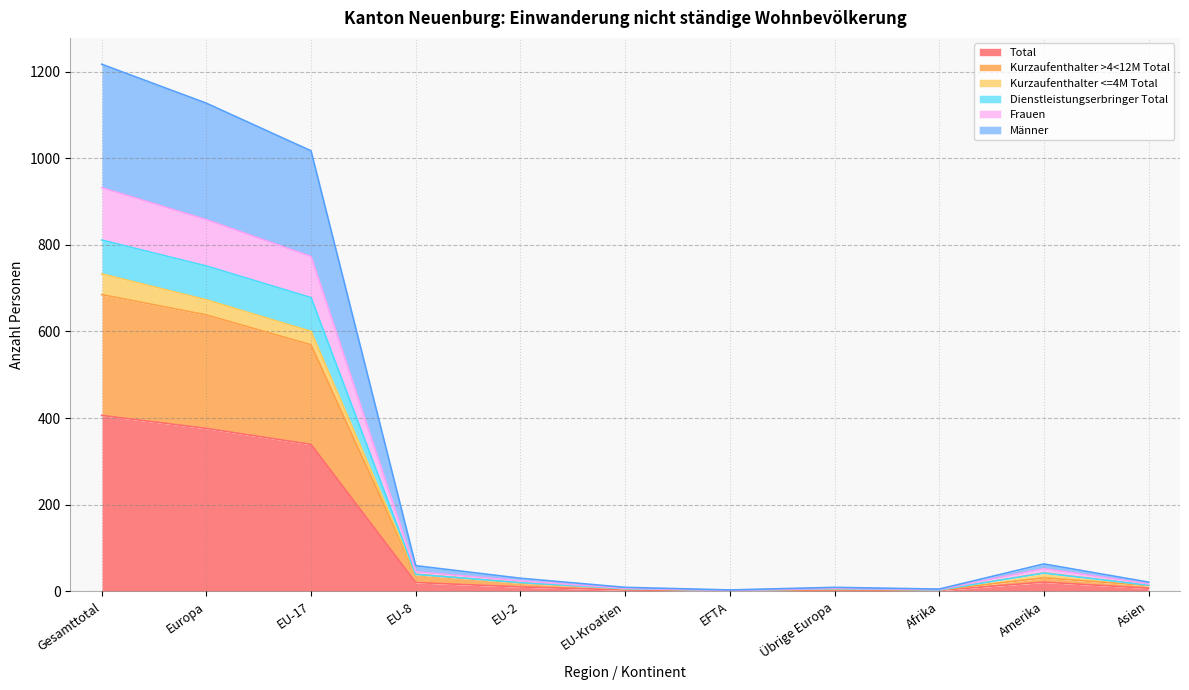

What is the maximum value for Total?

406